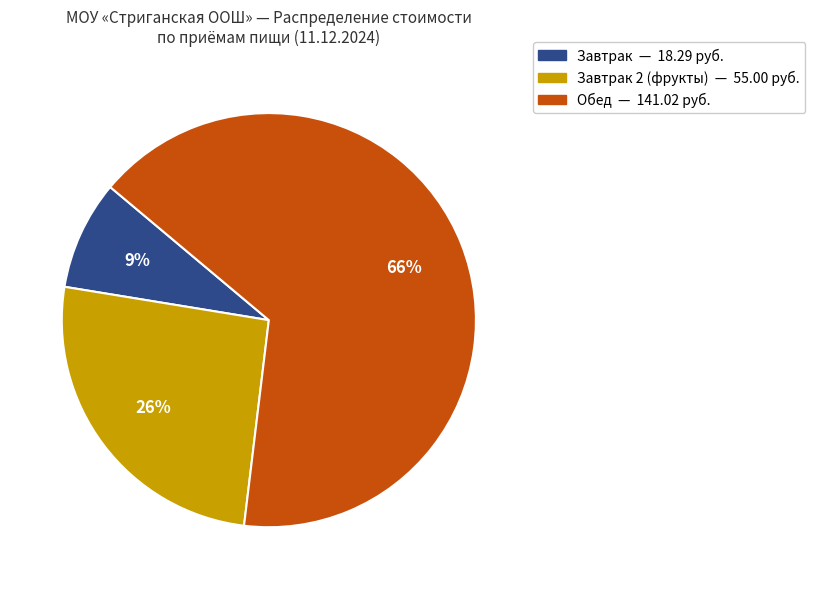

To the nearest percent, what is the average slice percentage?

33%